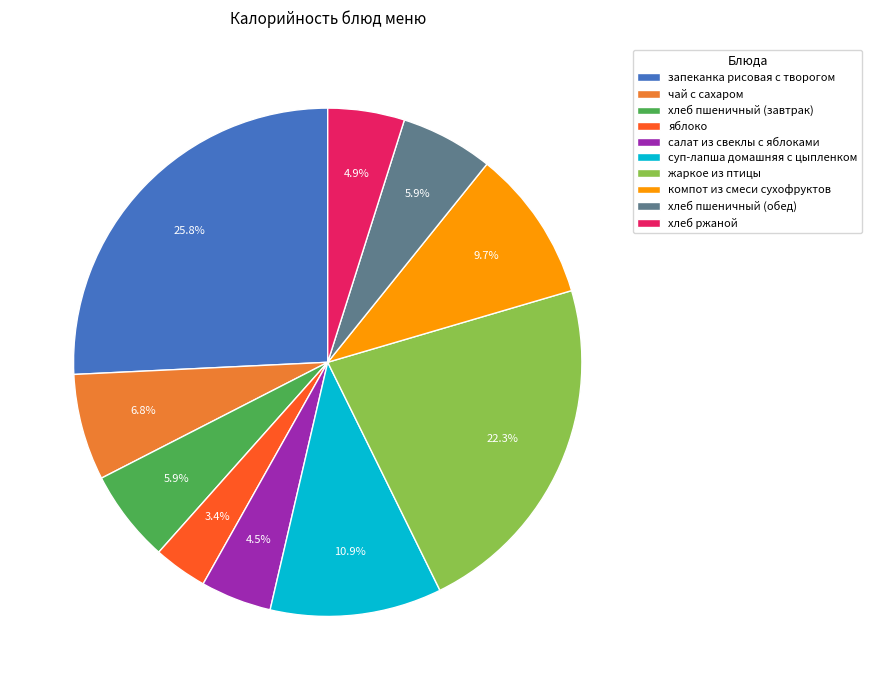

What is the total percentage of хлеб пшеничный (завтрак) and жаркое из птицы?

28.2%